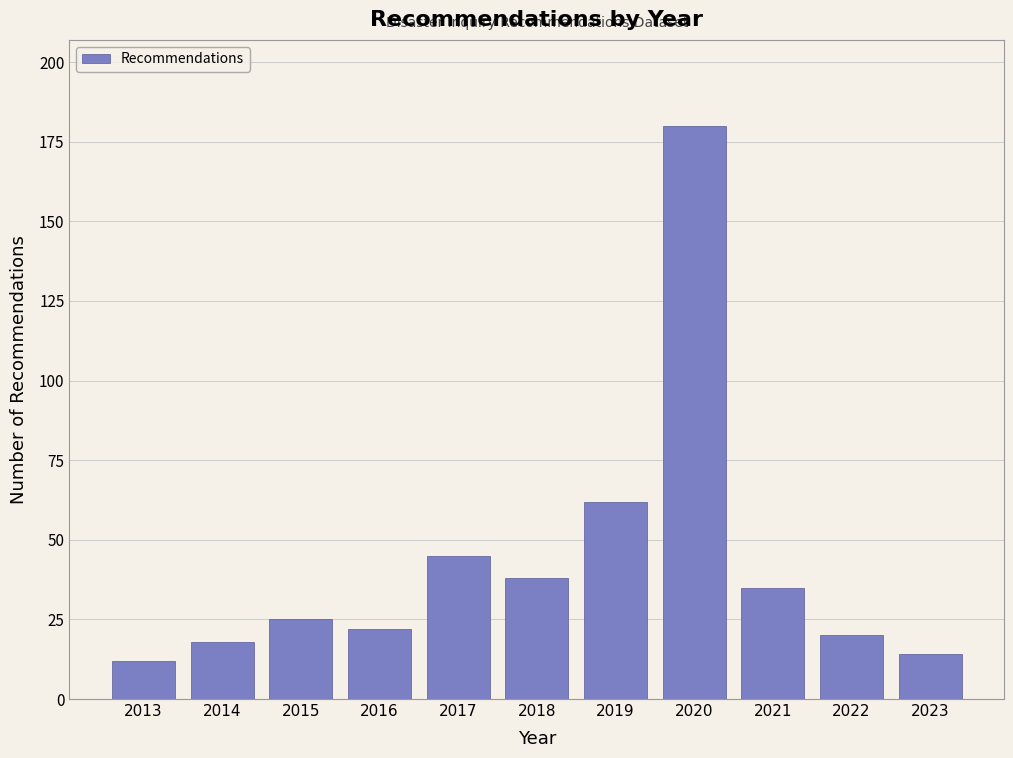

Reading left to right, transcribe all the data shown in this chart.

12	18	25	22	45	38	62	180	35	20	14